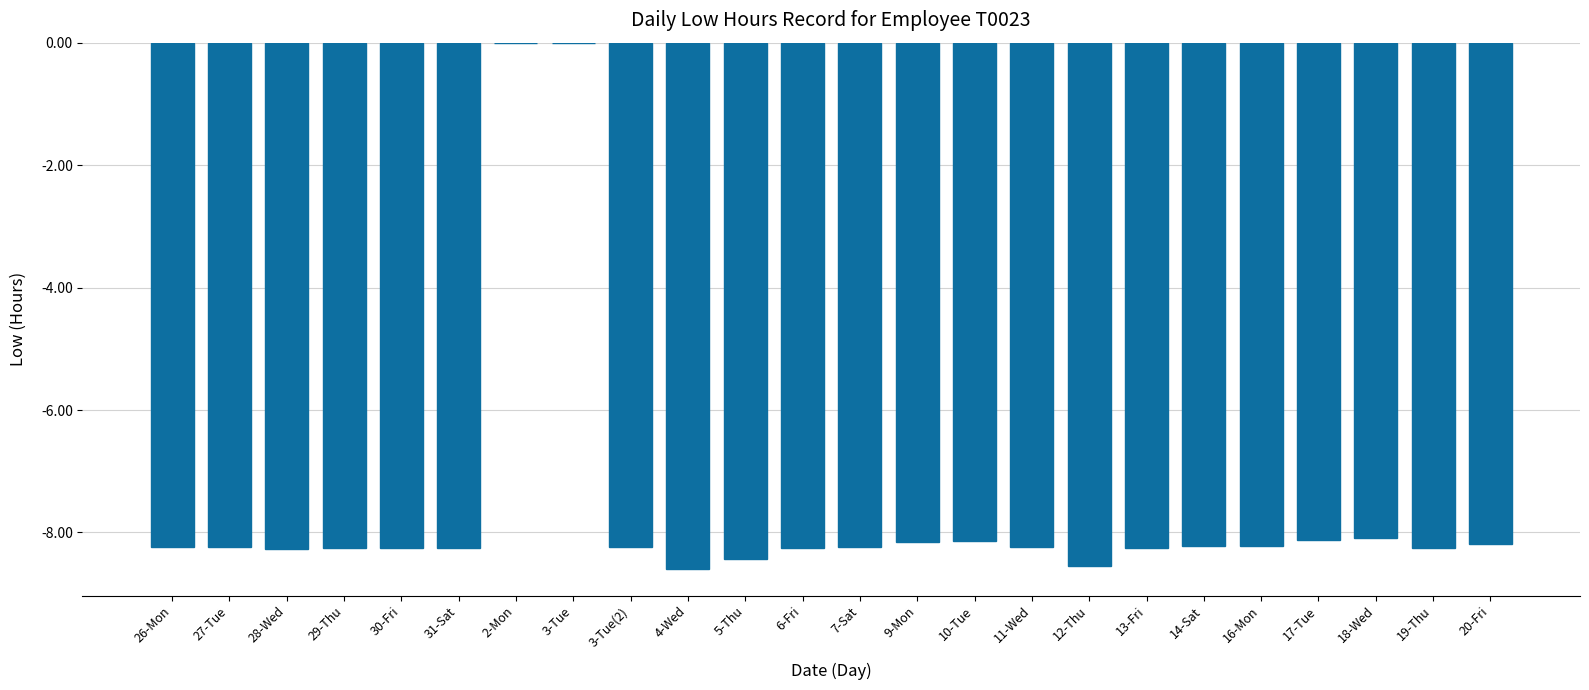

True or false: the data shows -8.2 at 3-Tue(2).

True